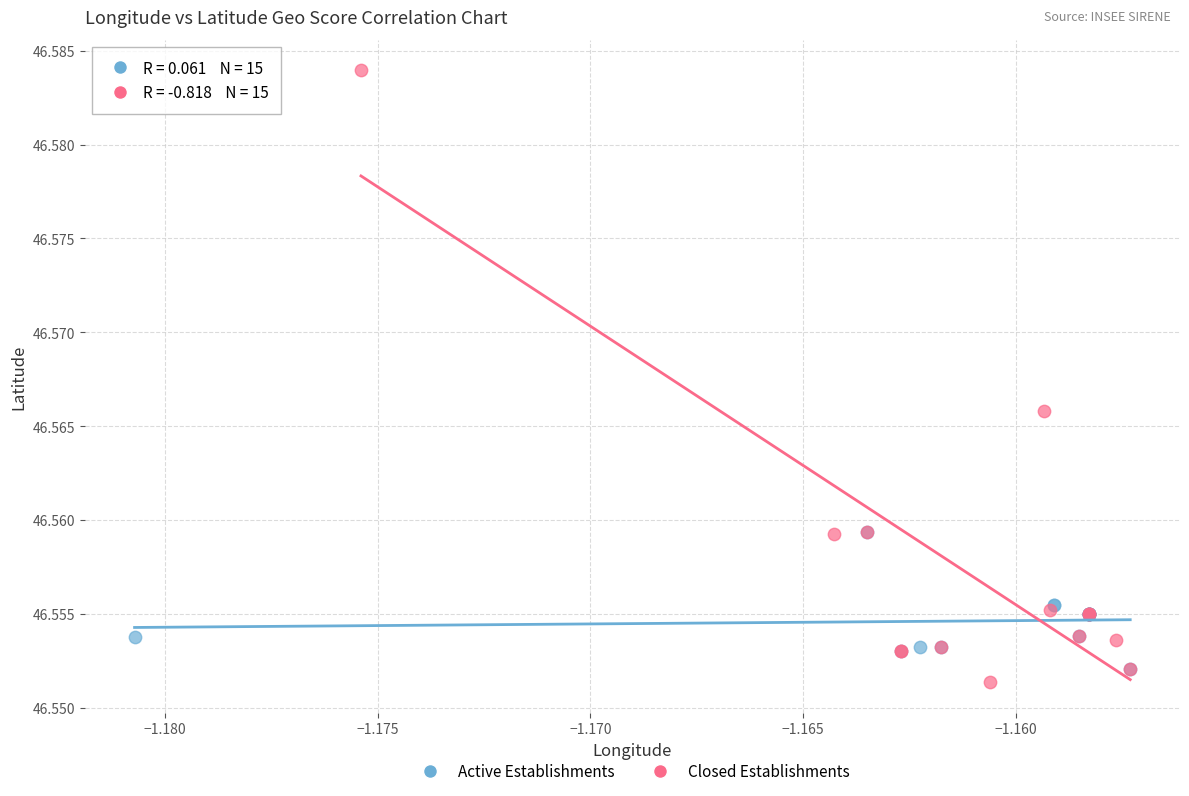

Which series contains the highest Y value?

Closed Establishments